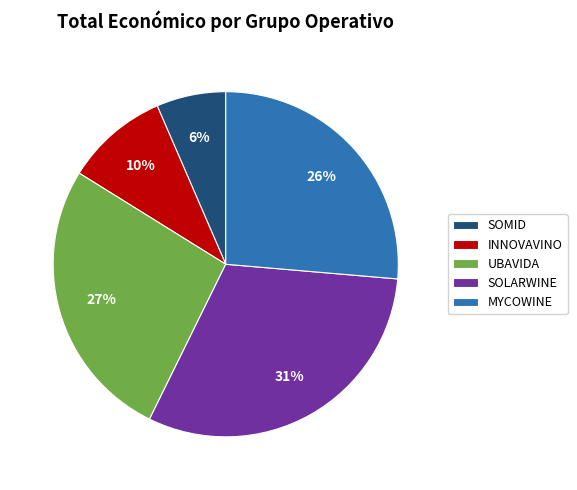

What is the largest slice in the pie chart?

SOLARWINE